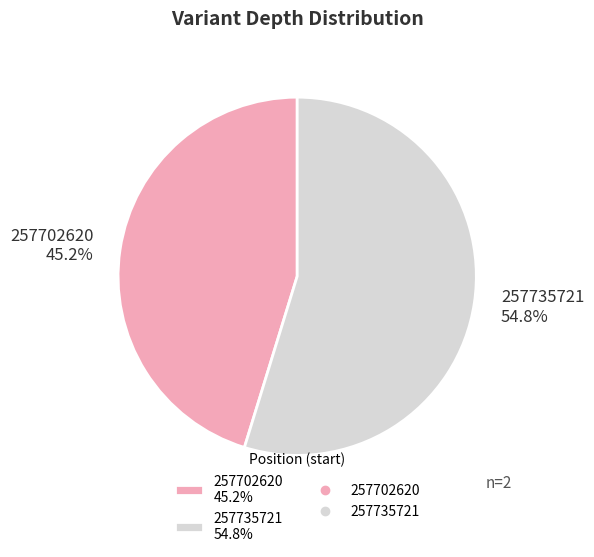

How many slices are in this pie chart?

2